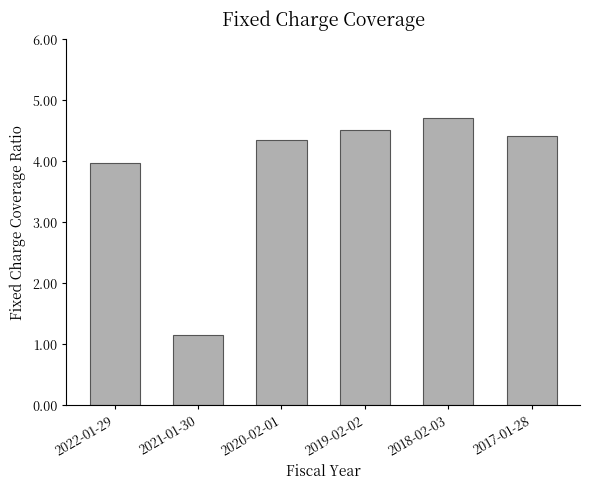

Where does the data first go above 4?

2020-02-01